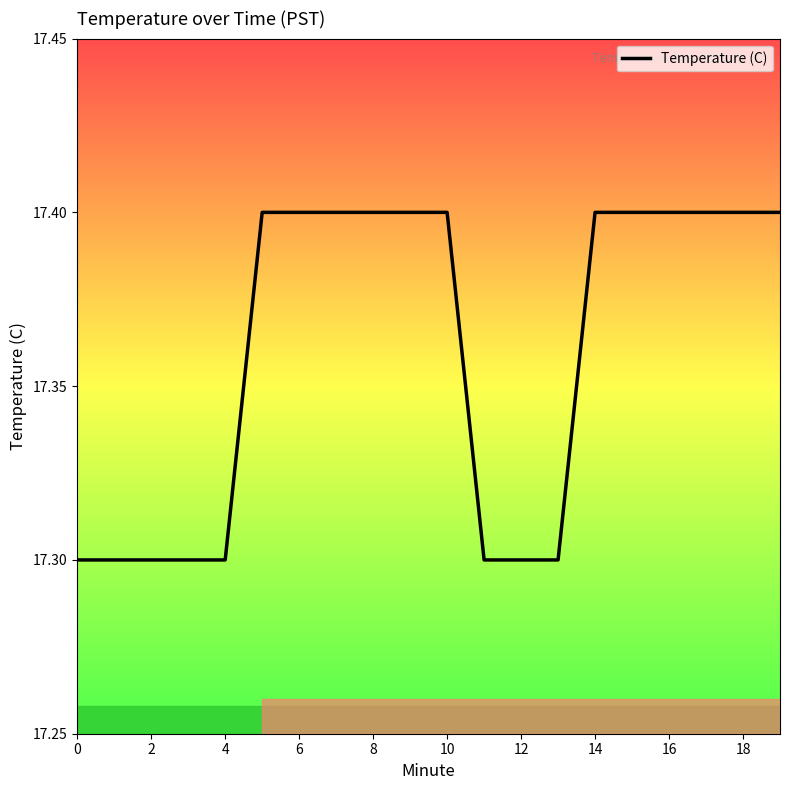

What is the smallest value displayed?

17.3